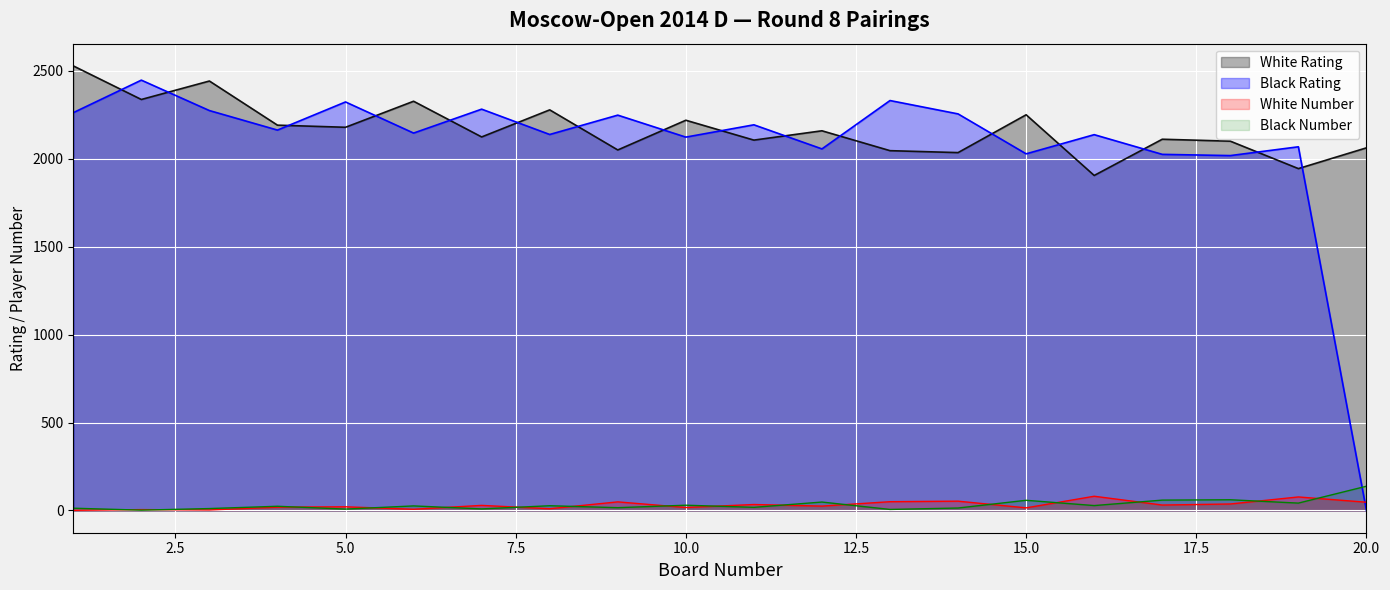

What is the sum of all White Rating values?

43393